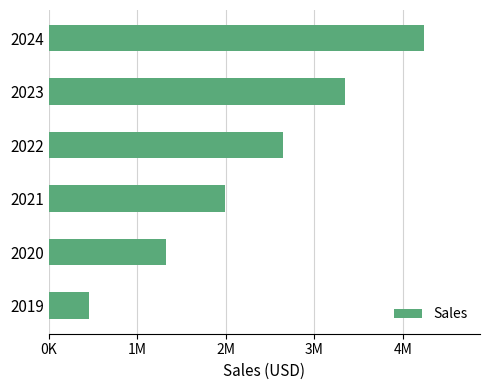

Are the bars horizontal?

Yes